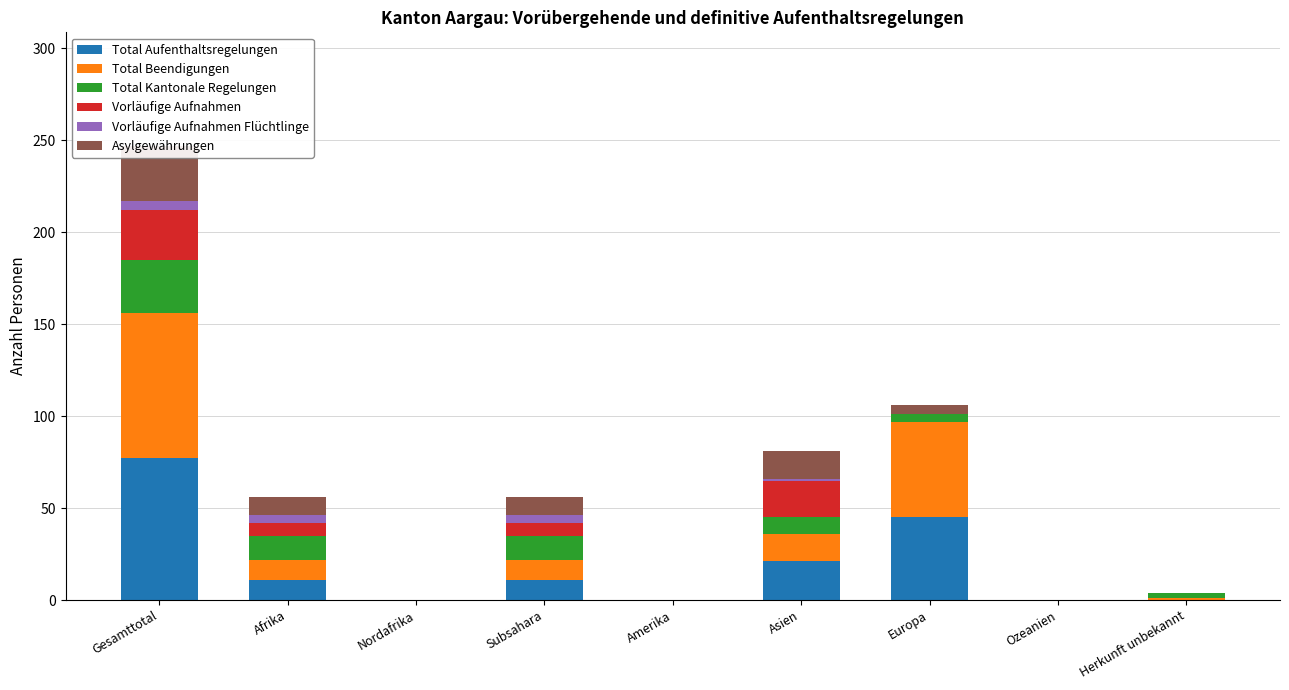

Reading left to right, what are all the values shown in this chart?

Total Aufenthaltsregelungen: Gesamttotal=77	Afrika=11	Nordafrika=0	Subsahara=11	Amerika=0	Asien=21	Europa=45	Ozeanien=0	Herkunft unbekannt=0
Total Beendigungen: Gesamttotal=79	Afrika=11	Nordafrika=0	Subsahara=11	Amerika=0	Asien=15	Europa=52	Ozeanien=0	Herkunft unbekannt=1
Total Kantonale Regelungen: Gesamttotal=29	Afrika=13	Nordafrika=0	Subsahara=13	Amerika=0	Asien=9	Europa=4	Ozeanien=0	Herkunft unbekannt=3
Vorläufige Aufnahmen: Gesamttotal=27	Afrika=7	Nordafrika=0	Subsahara=7	Amerika=0	Asien=20	Europa=0	Ozeanien=0	Herkunft unbekannt=0
Vorläufige Aufnahmen Flüchtlinge: Gesamttotal=5	Afrika=4	Nordafrika=0	Subsahara=4	Amerika=0	Asien=1	Europa=0	Ozeanien=0	Herkunft unbekannt=0
Asylgewährungen: Gesamttotal=30	Afrika=10	Nordafrika=0	Subsahara=10	Amerika=0	Asien=15	Europa=5	Ozeanien=0	Herkunft unbekannt=0